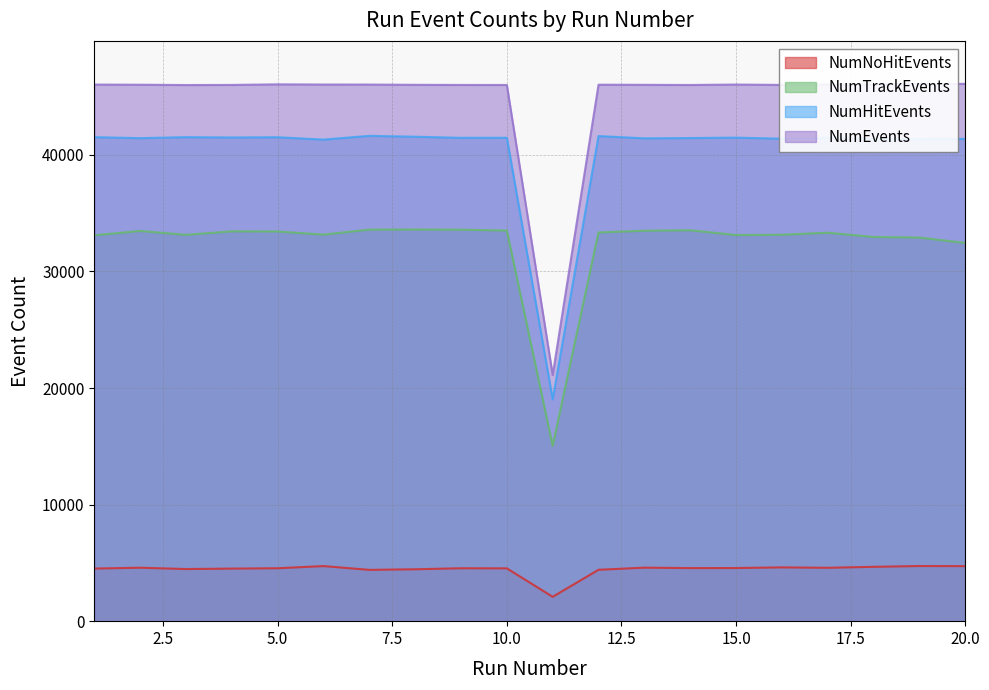

The NumEvents series shows 46048 at 18. True or false?

True